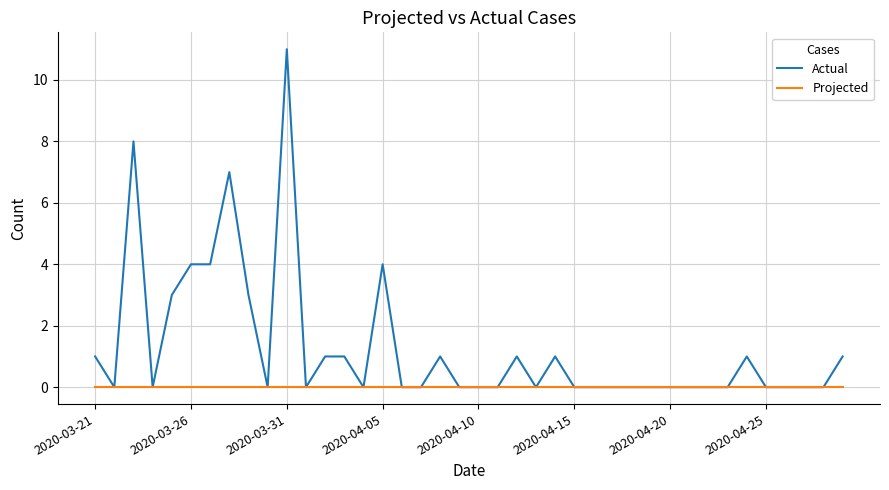

Which series has the widest spread of values?

Actual